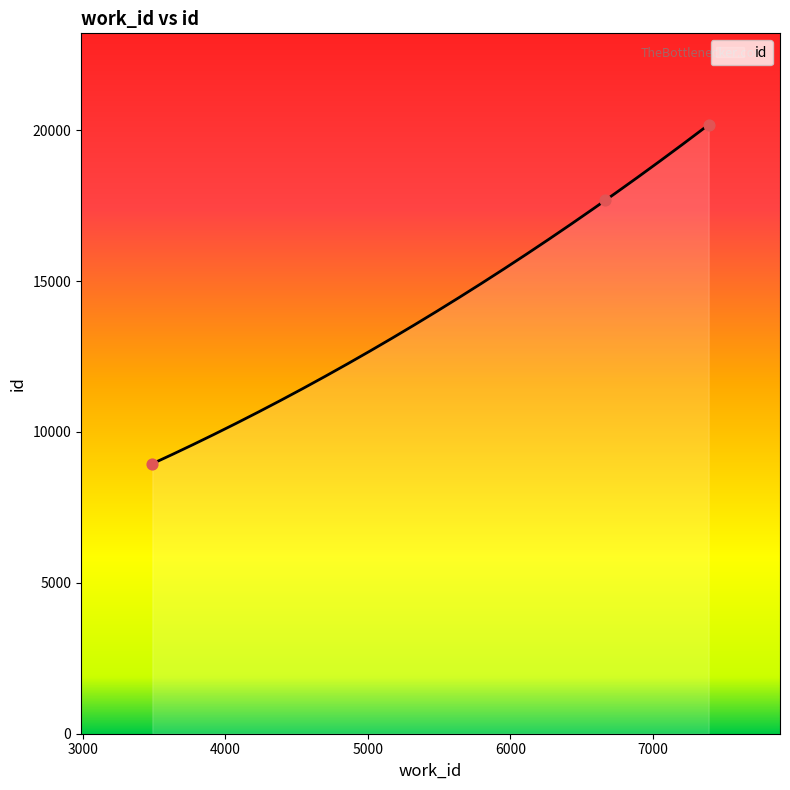

Approximately how many times larger is the value at 7390 compared to 6665?

1.1